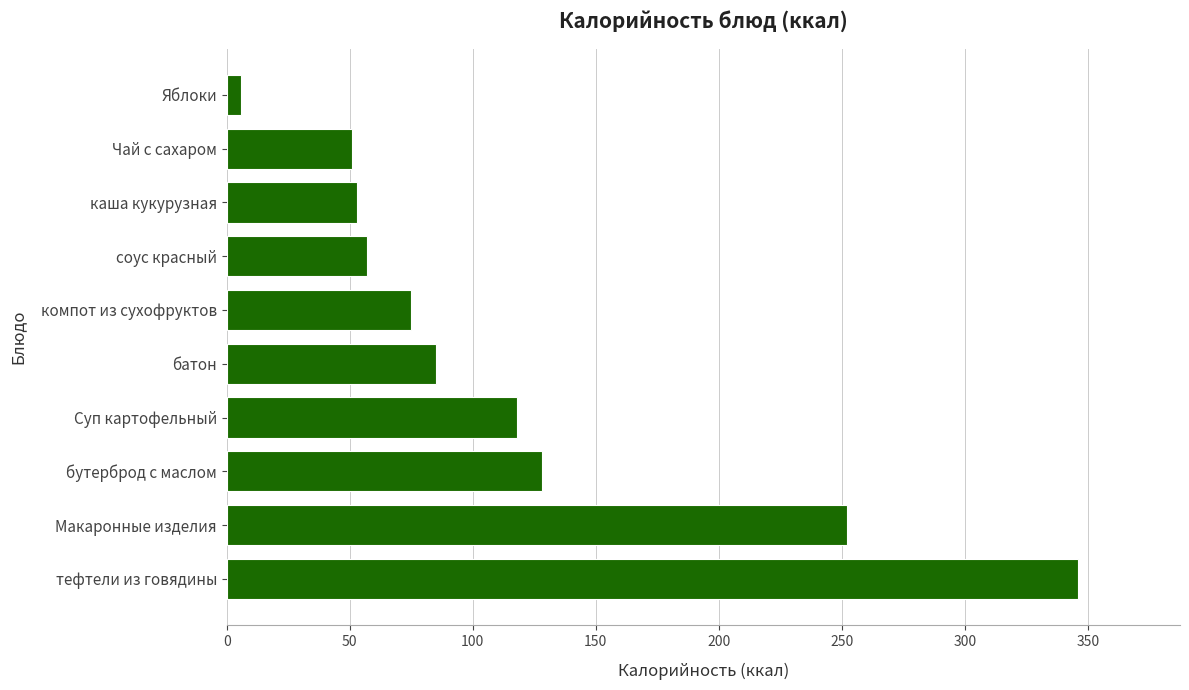

Reading bottom to top, extract all data points from this chart.

тефтели из говядины=346	Макаронные изделия=252	бутерброд с маслом=128	Суп картофельный=118	батон=85	компот из сухофруктов=75	соус красный=57	каша кукурузная=53	Чай с сахаром=51	Яблоки=6